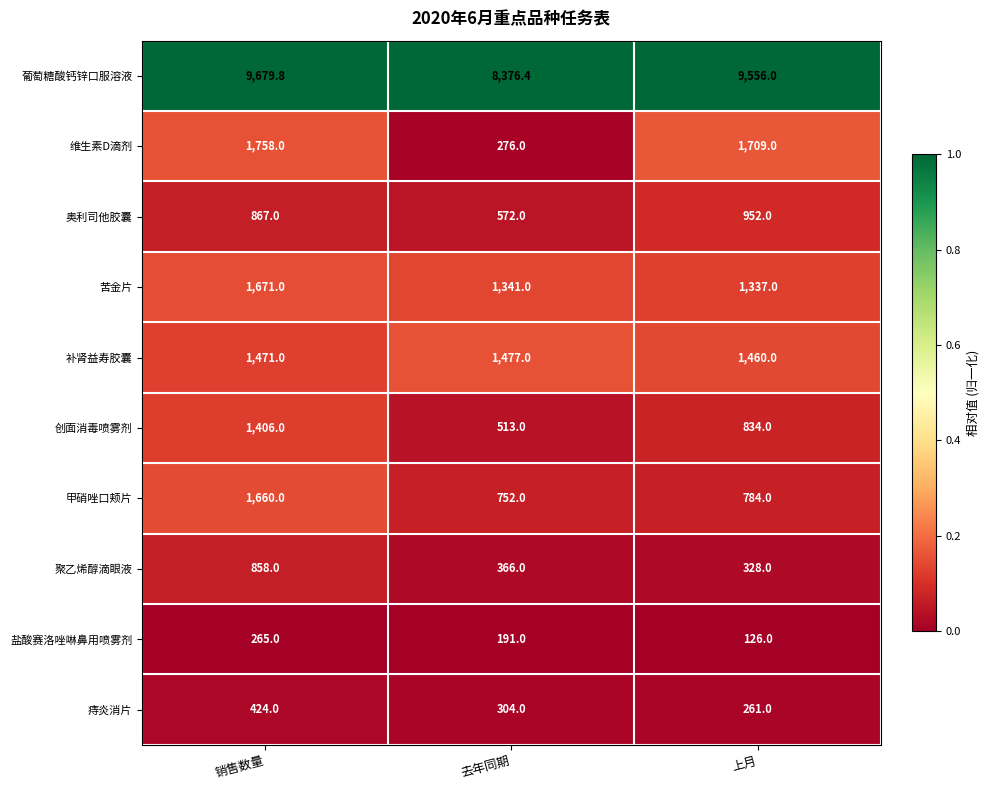

Reading left to right, extract all data points from this chart.

葡萄糖酸钙锌口服溶液: 销售数量=9679.8	去年同期=8376.4	上月=9556.0
维生素D滴剂: 销售数量=1758.0	去年同期=276.0	上月=1709.0
奥利司他胶囊: 销售数量=867.0	去年同期=572.0	上月=952.0
苦金片: 销售数量=1671.0	去年同期=1341.0	上月=1337.0
补肾益寿胶囊: 销售数量=1471.0	去年同期=1477.0	上月=1460.0
创面消毒喷雾剂: 销售数量=1406.0	去年同期=513.0	上月=834.0
甲硝唑口颊片: 销售数量=1660.0	去年同期=752.0	上月=784.0
聚乙烯醇滴眼液: 销售数量=858.0	去年同期=366.0	上月=328.0
盐酸赛洛唑啉鼻用喷雾剂: 销售数量=265.0	去年同期=191.0	上月=126.0
痔炎消片: 销售数量=424.0	去年同期=304.0	上月=261.0